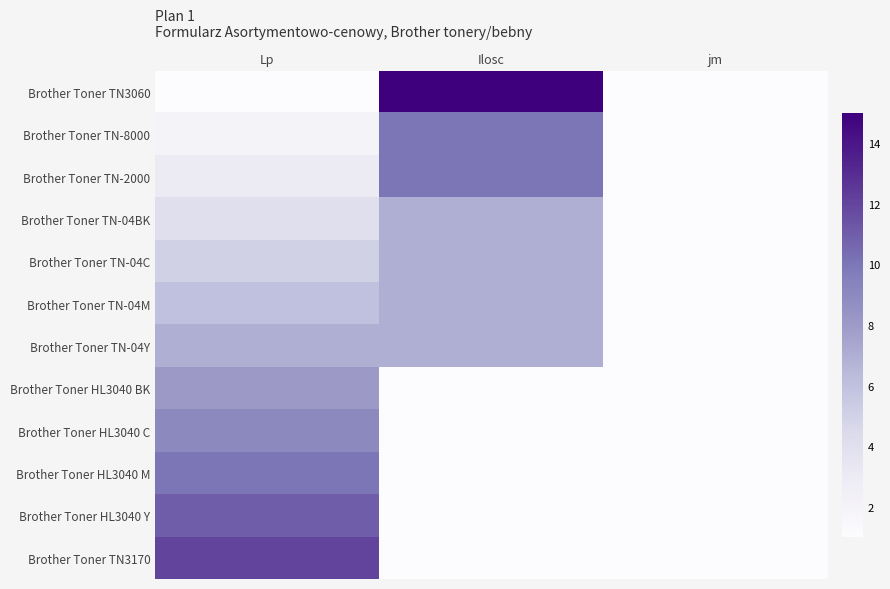

Reading left to right, transcribe all the data shown in this chart.

Brother Toner TN3060: Lp=1	Ilosc=15	jm=1
Brother Toner TN-8000: Lp=2	Ilosc=10	jm=1
Brother Toner TN-2000: Lp=3	Ilosc=10	jm=1
Brother Toner TN-04BK: Lp=4	Ilosc=7	jm=1
Brother Toner TN-04C: Lp=5	Ilosc=7	jm=1
Brother Toner TN-04M: Lp=6	Ilosc=7	jm=1
Brother Toner TN-04Y: Lp=7	Ilosc=7	jm=1
Brother Toner HL3040 BK: Lp=8	Ilosc=1	jm=1
Brother Toner HL3040 C: Lp=9	Ilosc=1	jm=1
Brother Toner HL3040 M: Lp=10	Ilosc=1	jm=1
Brother Toner HL3040 Y: Lp=11	Ilosc=1	jm=1
Brother Toner TN3170: Lp=12	Ilosc=1	jm=1